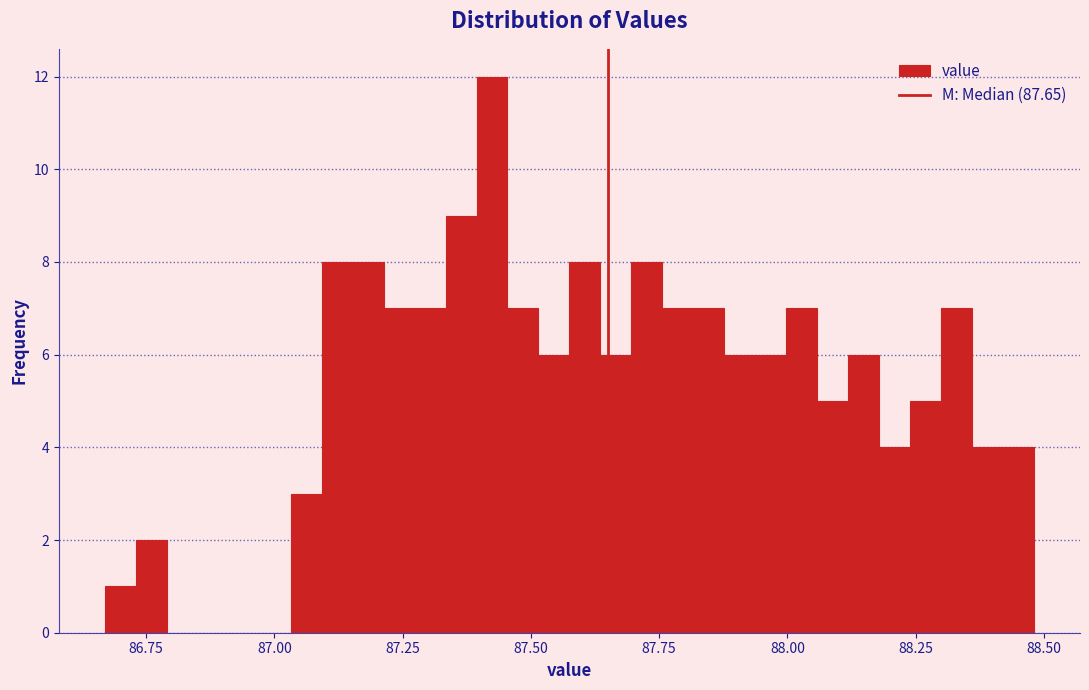

Read against the x-axis, roughly where is the centre of the tallest bar?

87.40